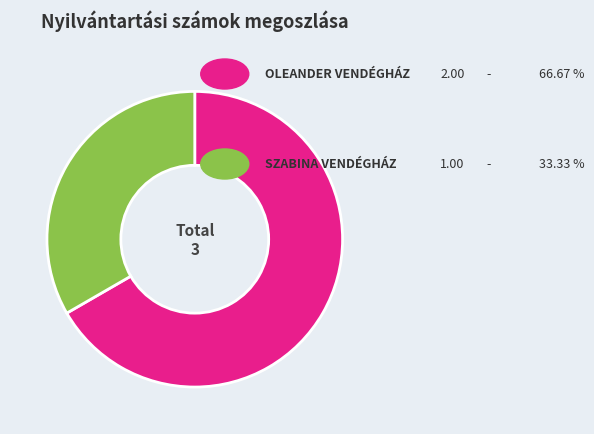

Is there any slice that represents more than half of the pie?

Yes